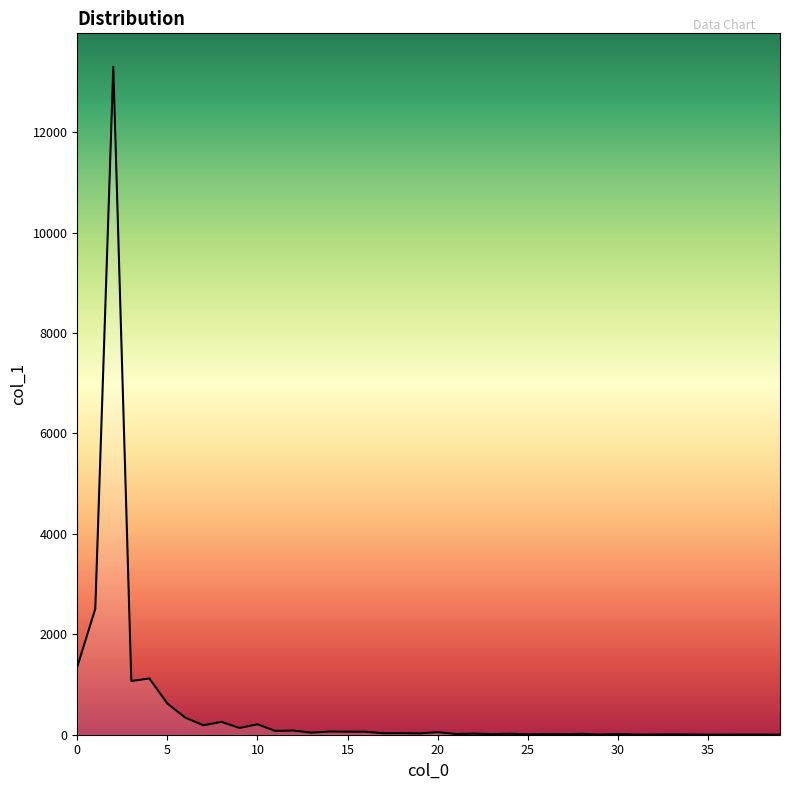

What is the difference between the maximum and minimum values?

13304